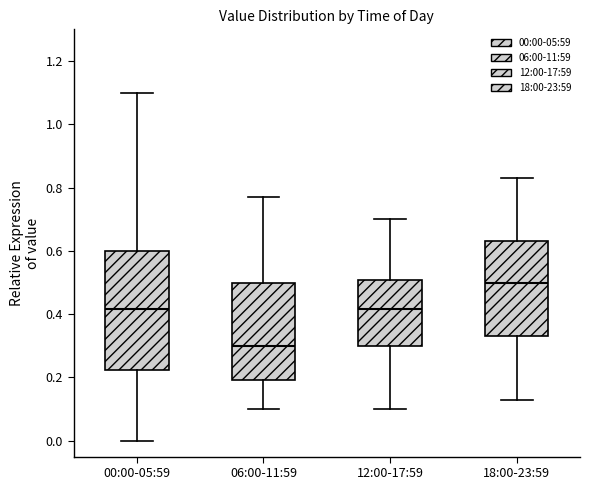

Where is the upper edge of the box for 06:00-11:59 on the y-axis? The values are not printed on the chart, so give them approximately, as read against the axis.

0.50